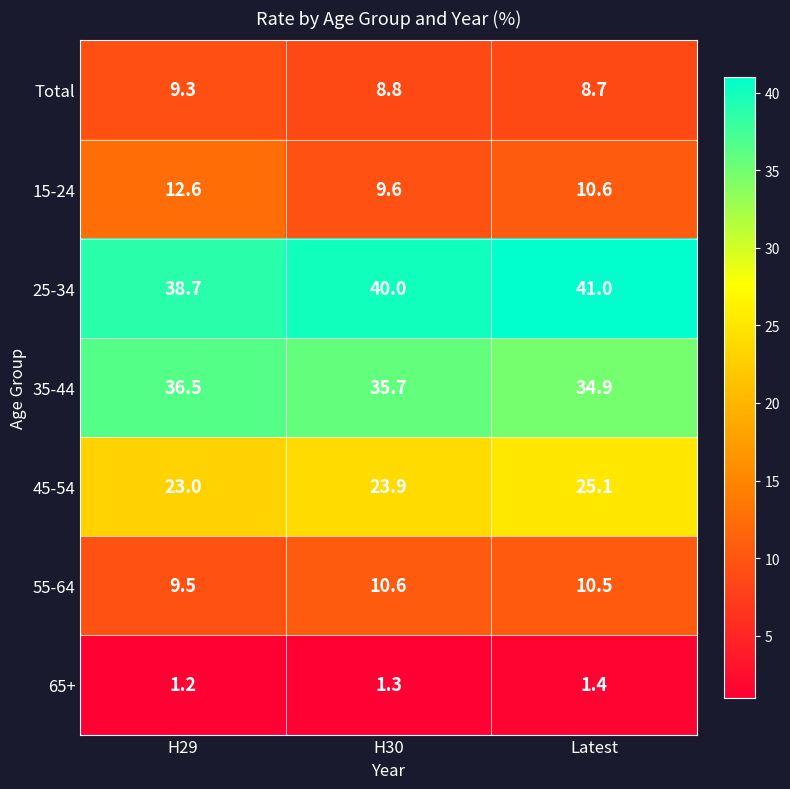

At which category is the sum across all series the highest?

Latest